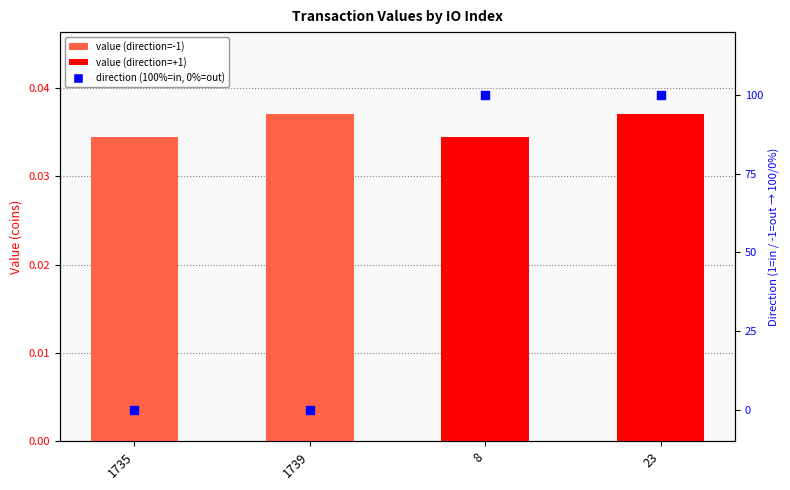

At how many categories does at least one series exceed 65?

2